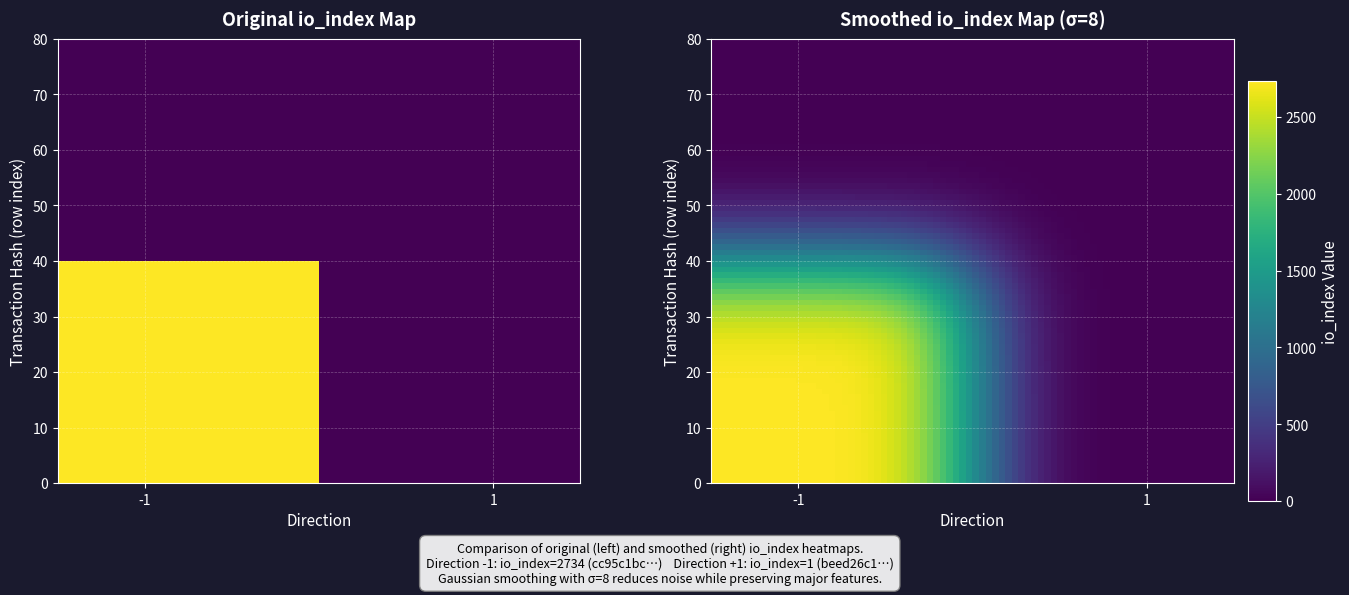

How many series are shown in this chart?

2